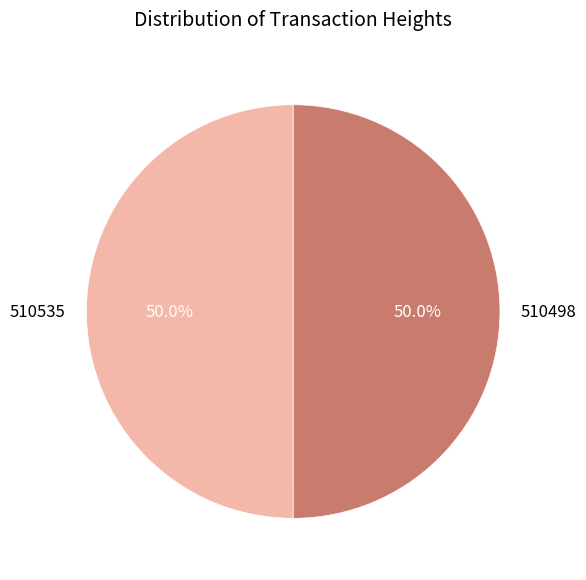

Count the number of slices in the pie.

2